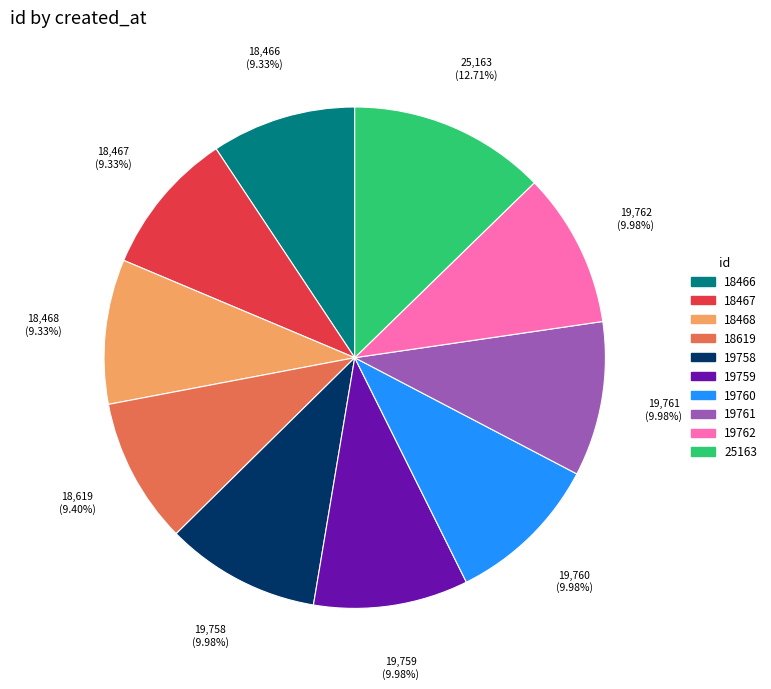

How many slices are in this pie chart?

10